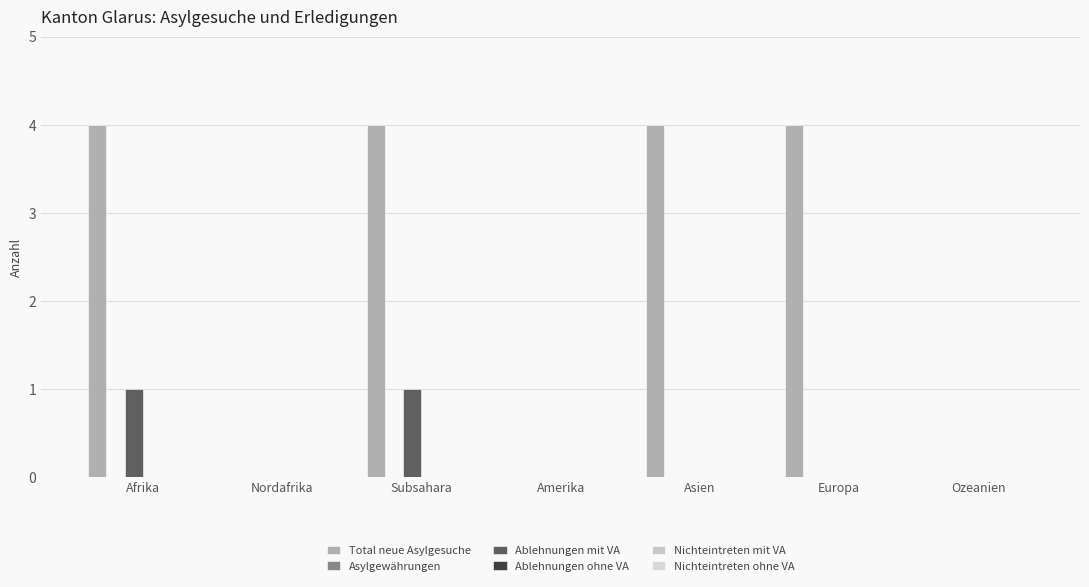

Rank the series at Amerika from highest to lowest value.

Total neue Asylgesuche, Asylgewährungen, Ablehnungen mit VA, Ablehnungen ohne VA, Nichteintreten mit VA, Nichteintreten ohne VA